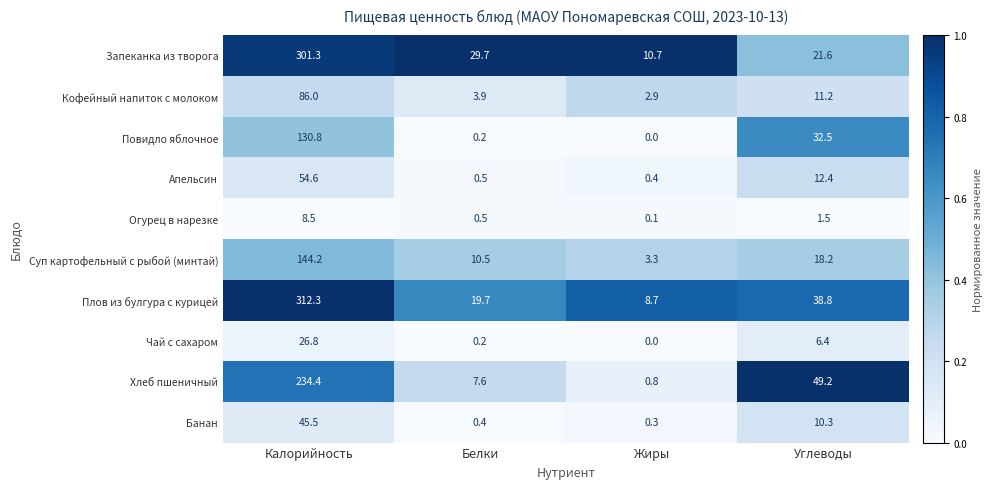

What is the spread (max minus min) of values at Калорийность?

303.8